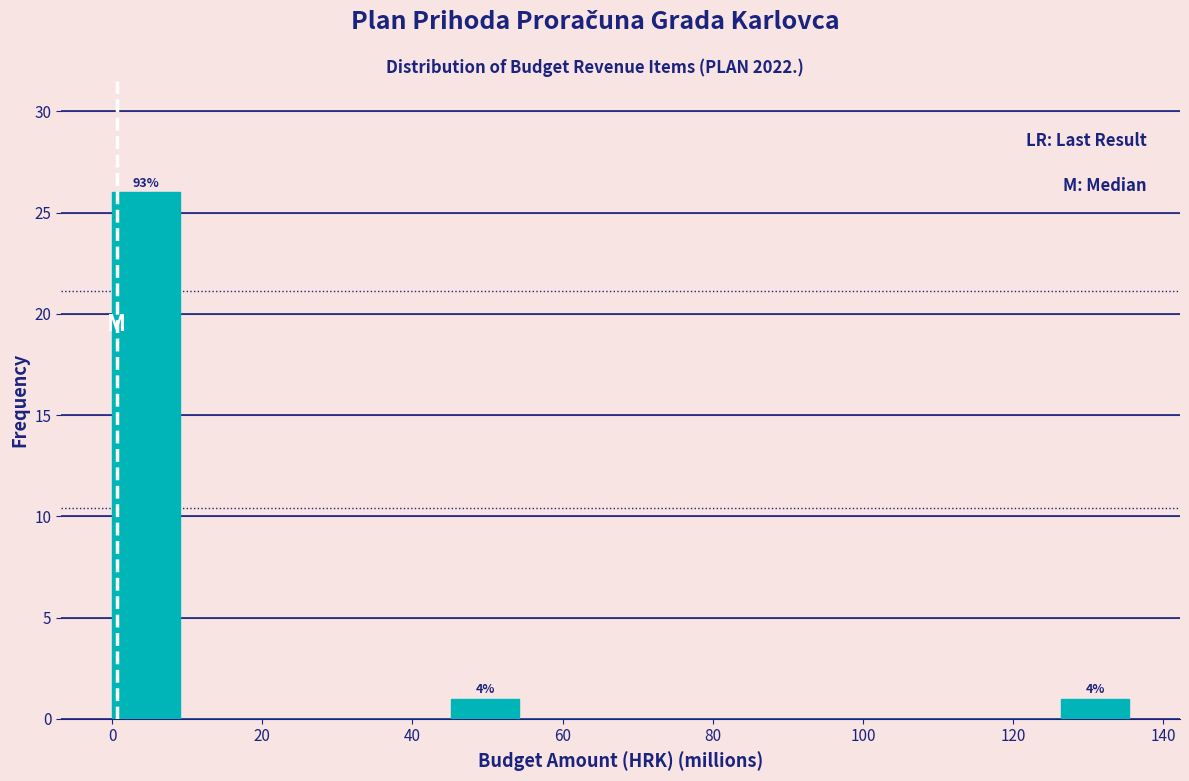

Over which range of the x-axis is the bar tallest?

0 to 10